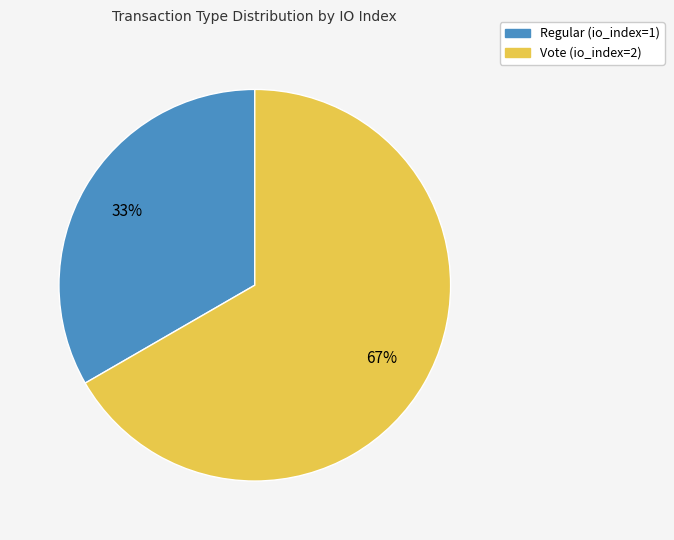

Which has a higher value, Regular or Vote?

Vote